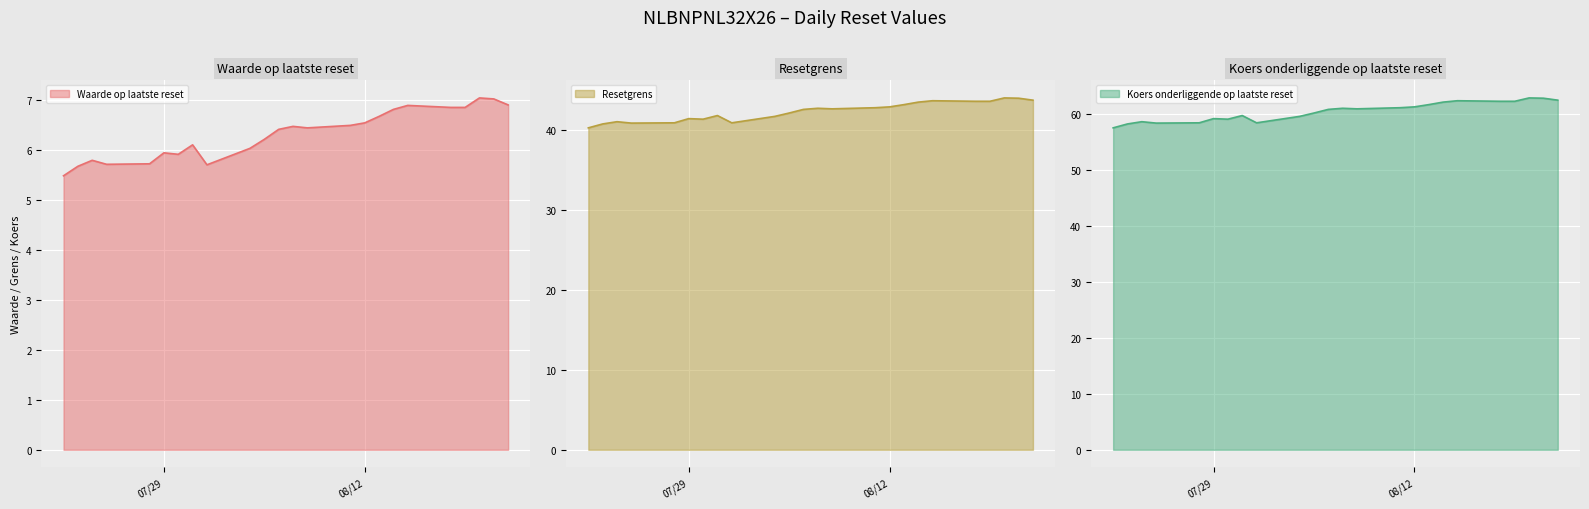

True or false: Koers onderliggende op laatste reset and Resetgrens cross at least once.

False